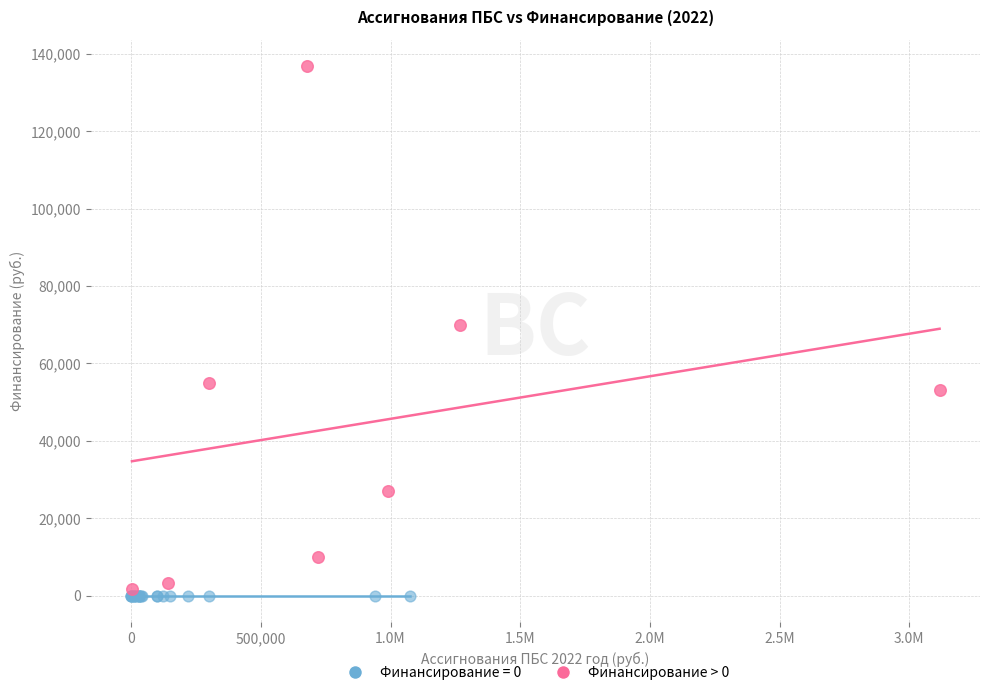

Which series reaches the maximum Y coordinate?

Финансирование > 0